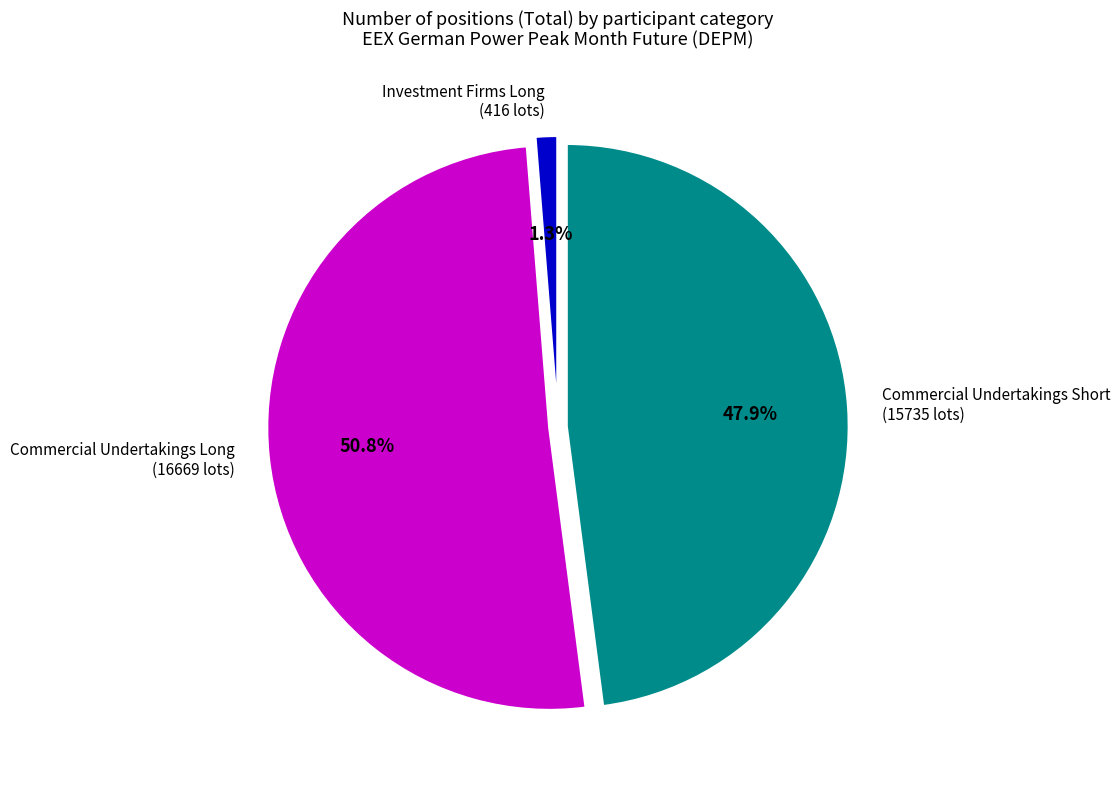

Combined, what portion of the pie is Investment Firms Long (416 lots) and Commercial Undertakings Long (16669 lots)?

52.1%